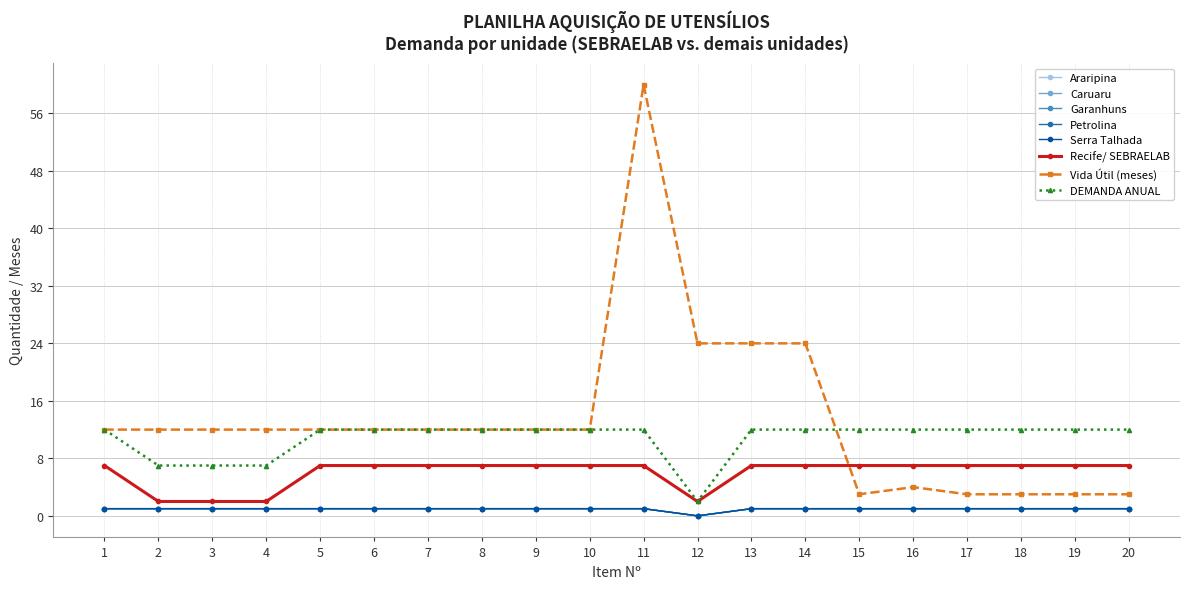

Does the chart have visible grid lines?

Yes